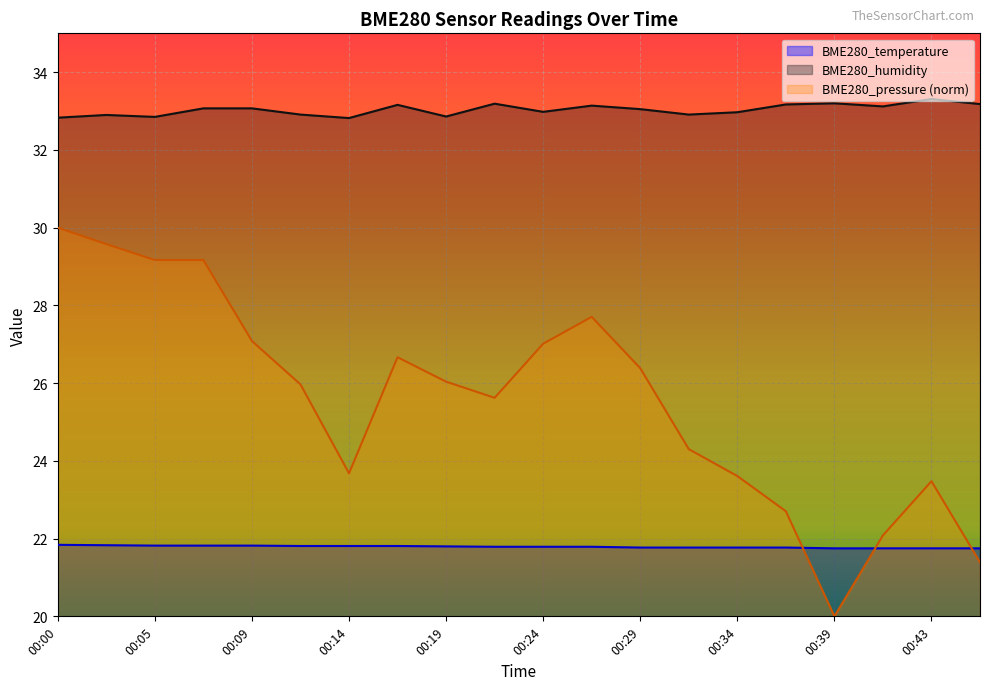

What is the greatest value displayed?

33.3